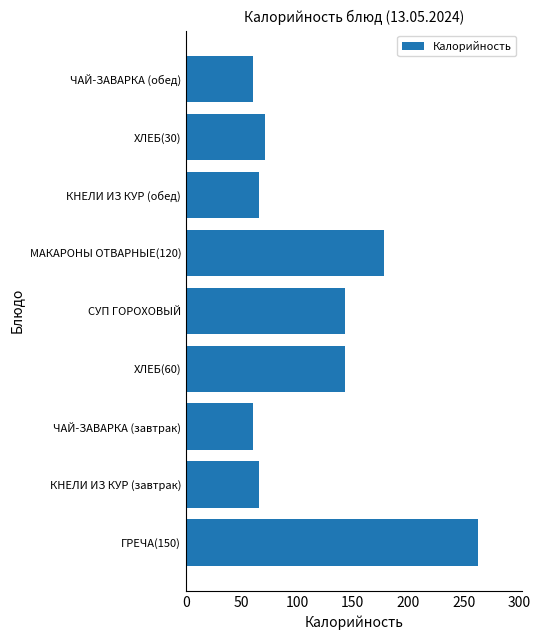

The value at СУП ГОРОХОВЫЙ is 218.2. True or false?

False